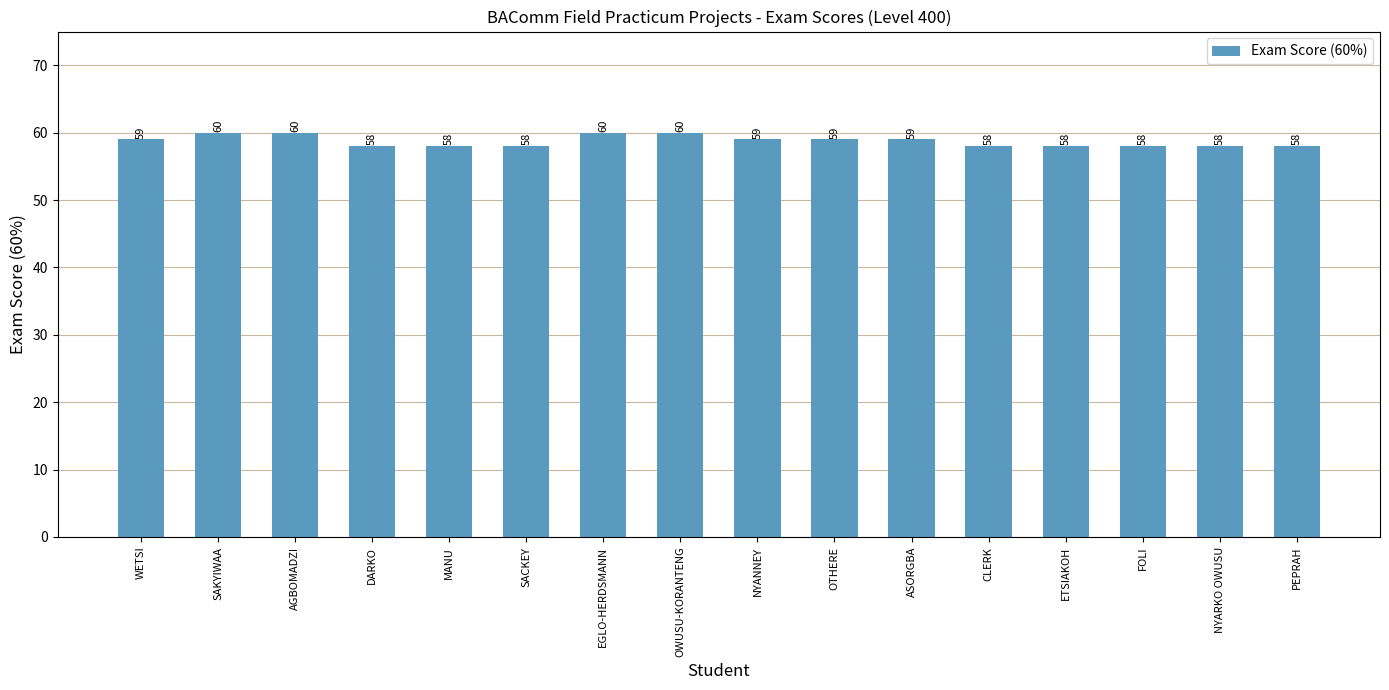

True or false: the data shows 58 at PEPRAH.

True